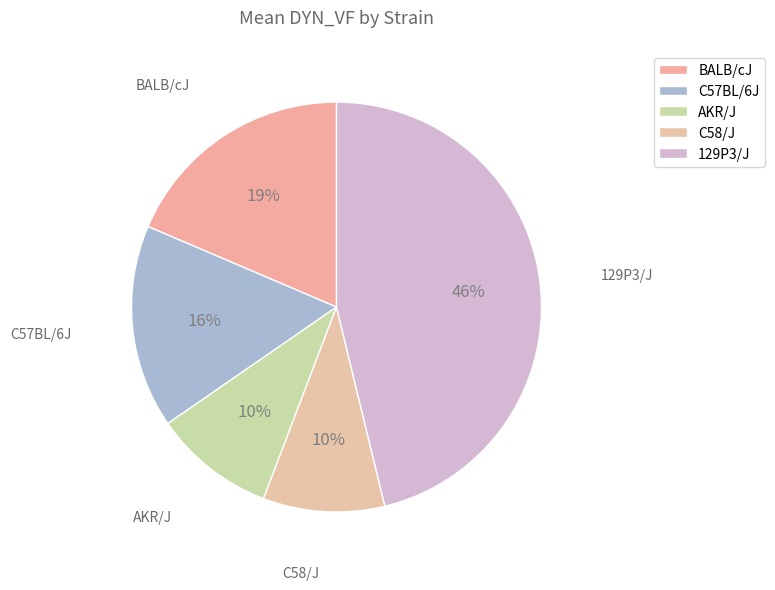

Does any single category account for the majority?

No